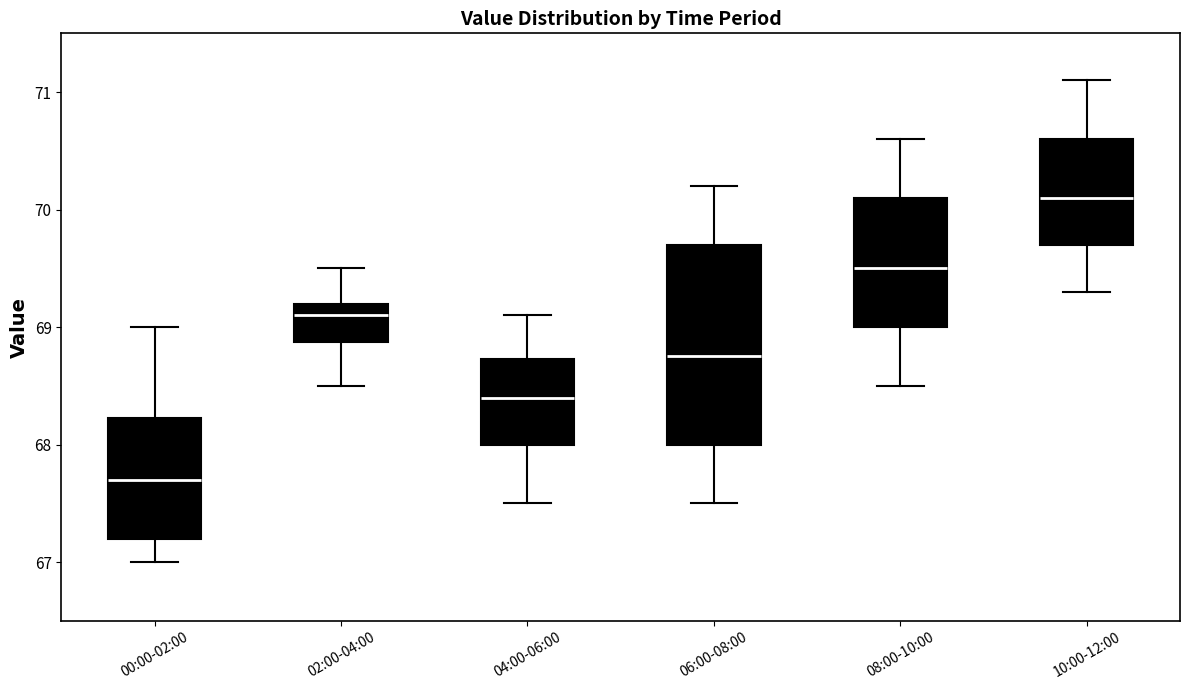

Which box's median line is the highest?

10:00-12:00